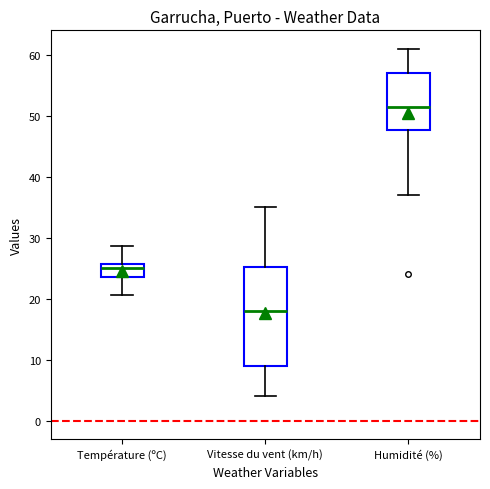

Where does the upper whisker of the box for Vitesse du vent (km/h) end on the y-axis? The values are not printed on the chart, so give them approximately, as read against the axis.

35